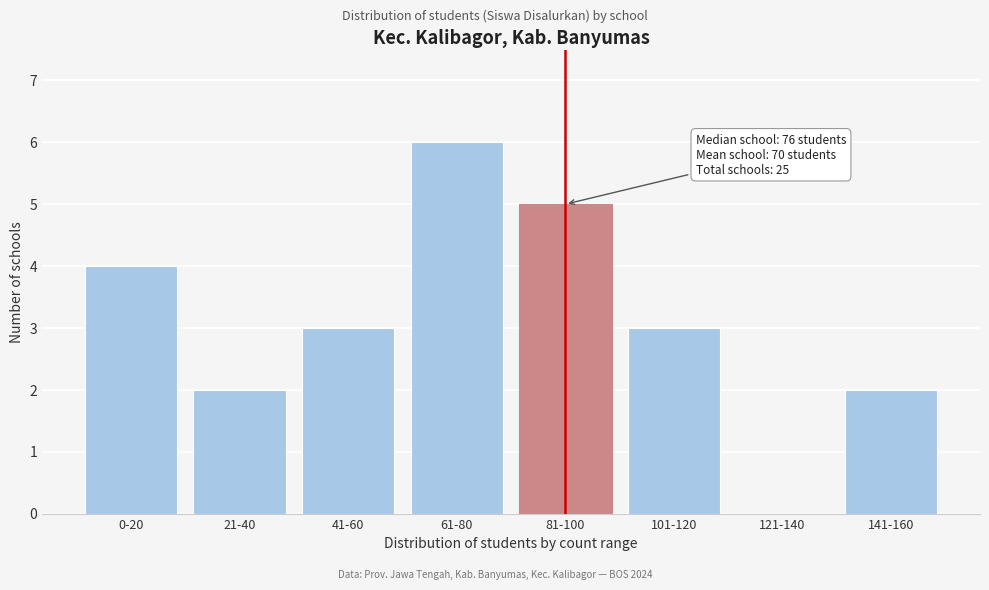

Reading left to right, extract all data points from this chart.

0-20=4	21-40=2	41-60=3	61-80=6	81-100=5	101-120=3	121-140=0	141-160=2